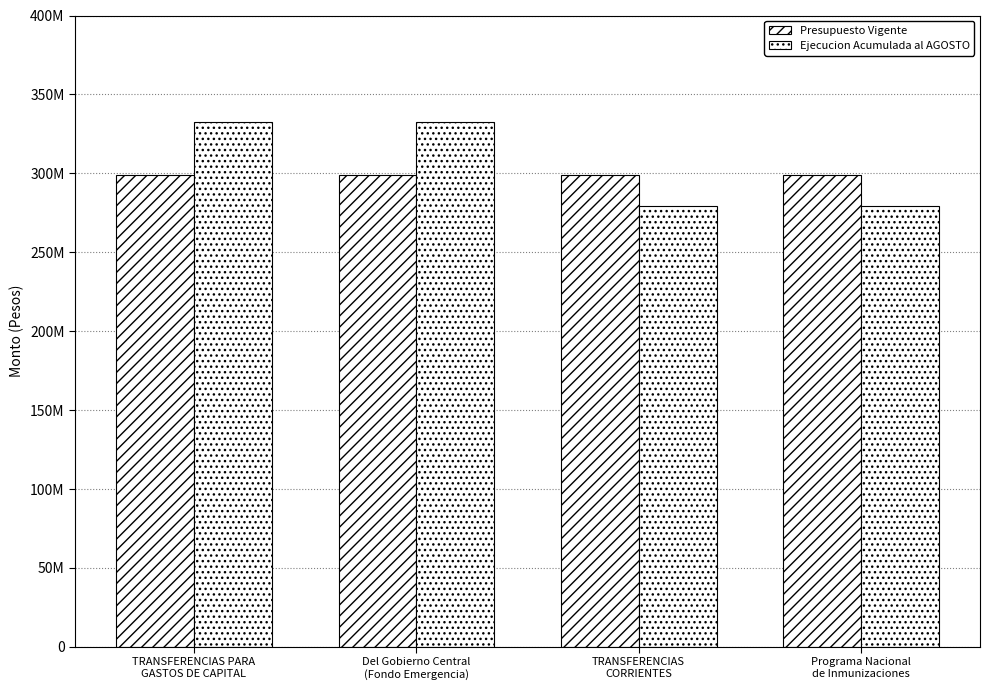

Reading left to right, extract all data points from this chart.

Presupuesto Vigente: 299186635	299186635	299186635	299186635
Ejecucion Acumulada al AGOSTO: 332431920	332431920	279385550	279385550